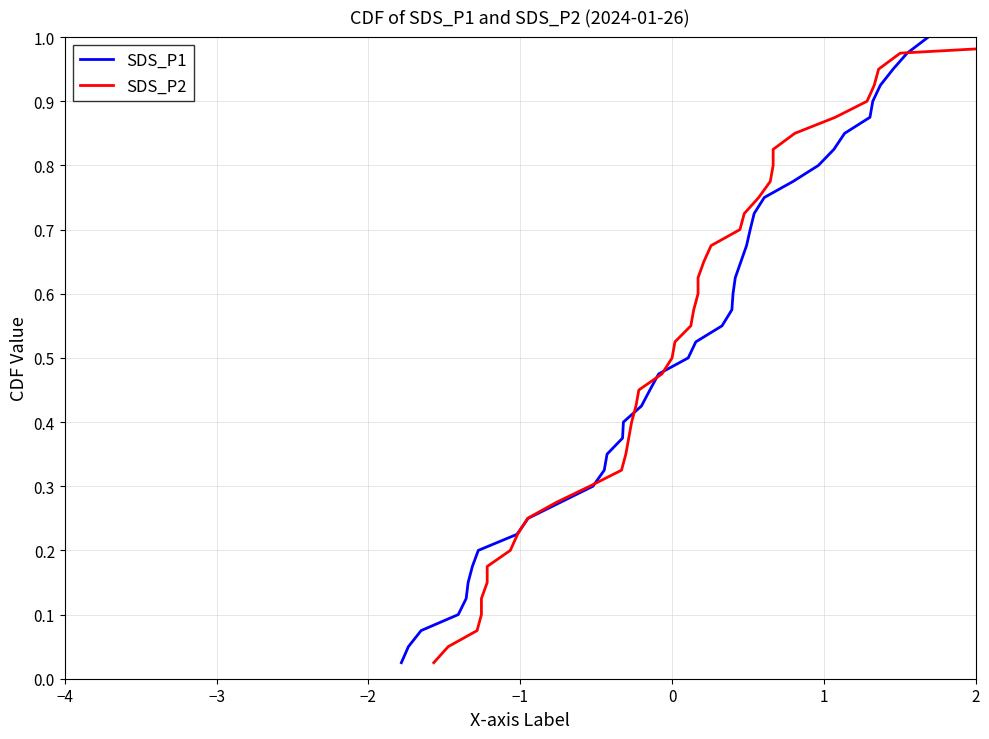

True or false: SDS_P2 has a value of 0.2 at 2.

False